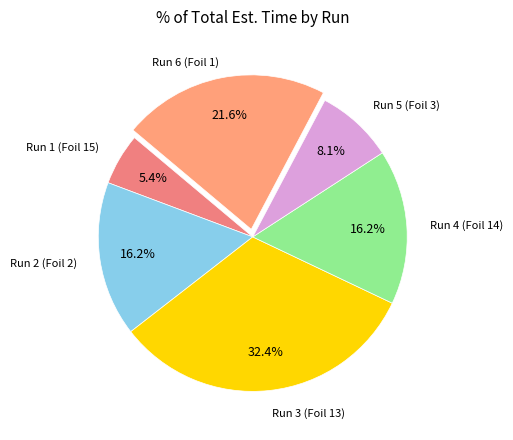

Is there any slice that represents more than half of the pie?

No